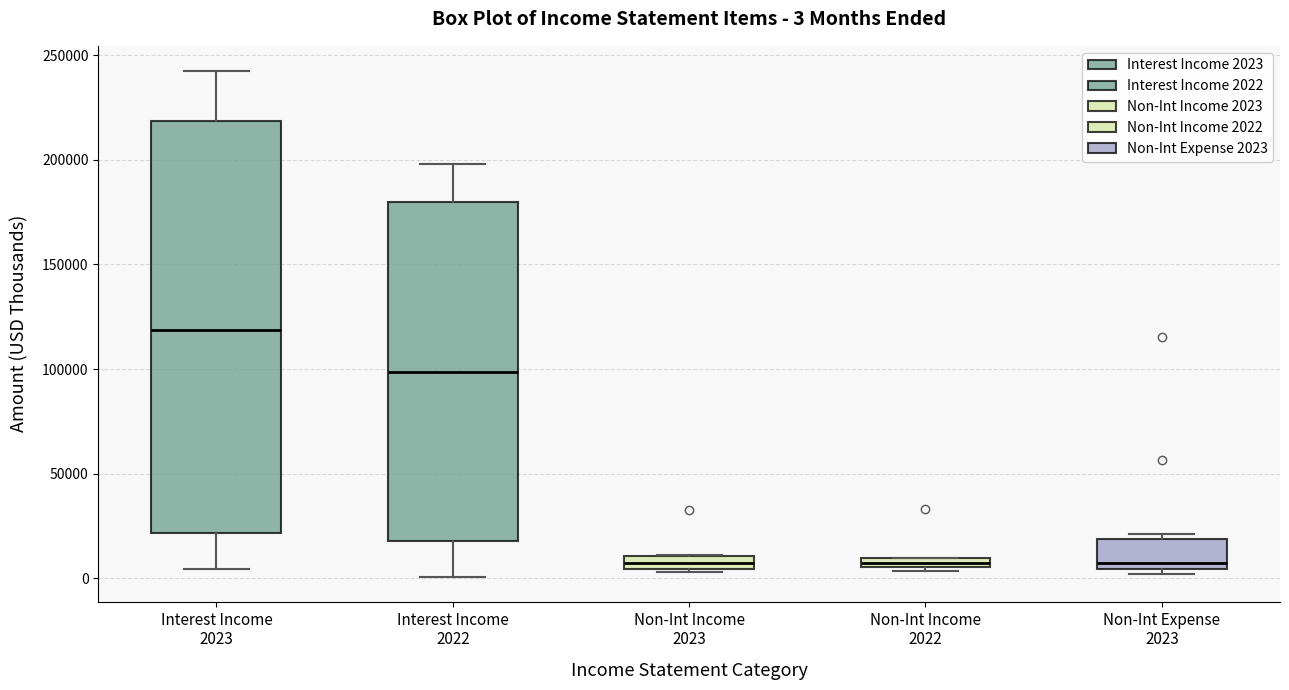

Which box has the highest median line?

Interest Income 2023